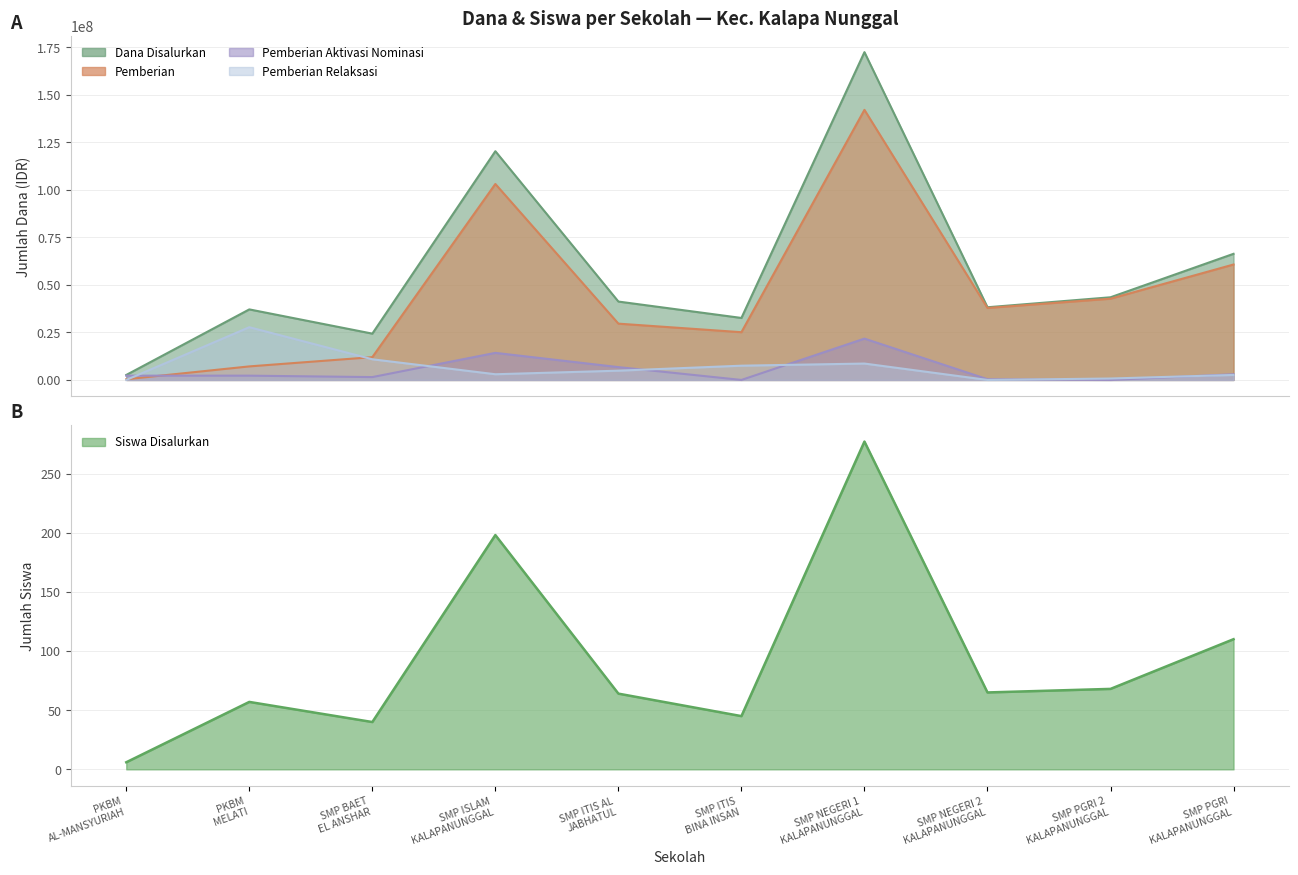

At which label does Pemberian first exceed 37875000?

SMP ISLAM KALAPANUNGGAL